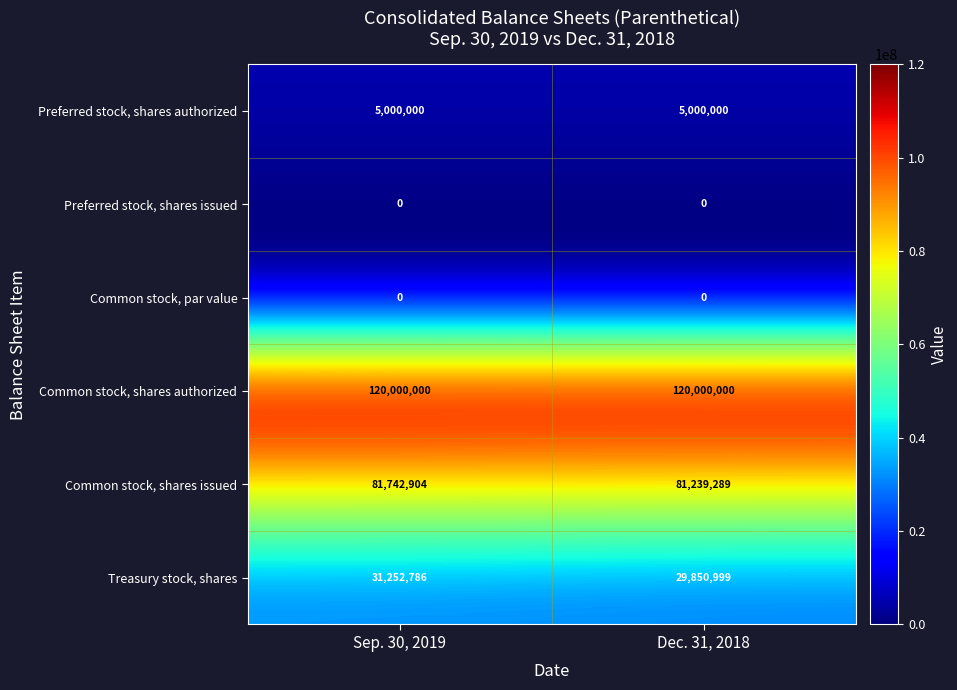

What is the sum of the Preferred stock, shares authorized values at Dec. 31, 2018 and Sep. 30, 2019?

10000000